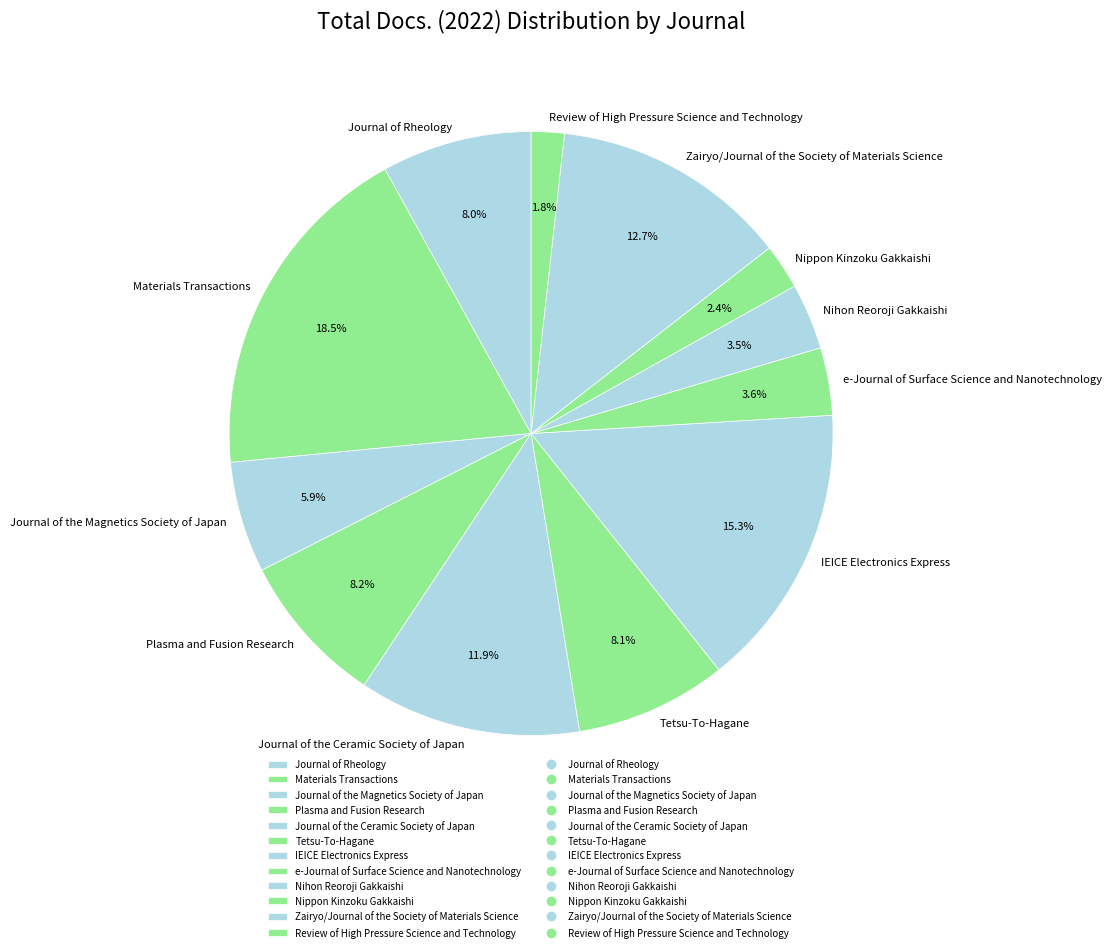

Approximately how many times larger is the value at Journal of Rheology compared to Nippon Kinzoku Gakkaishi?

3.3